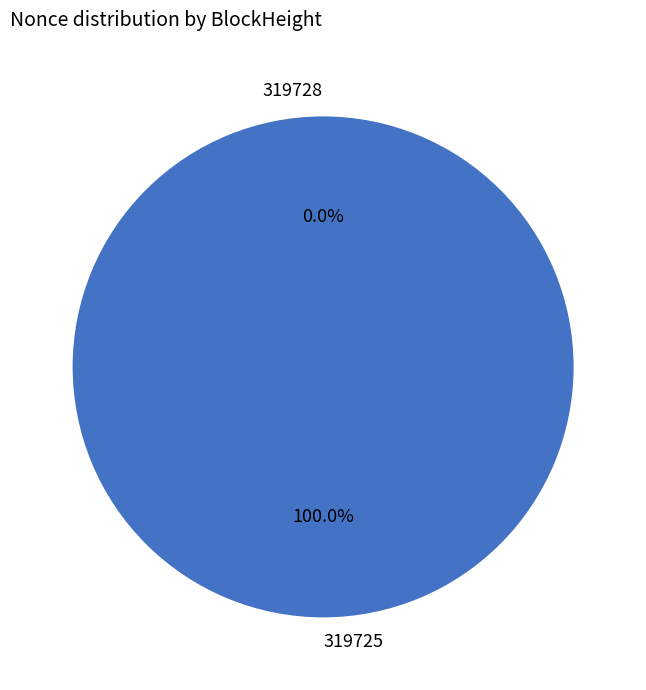

What percentage is NOT represented by 319728?

100.0%